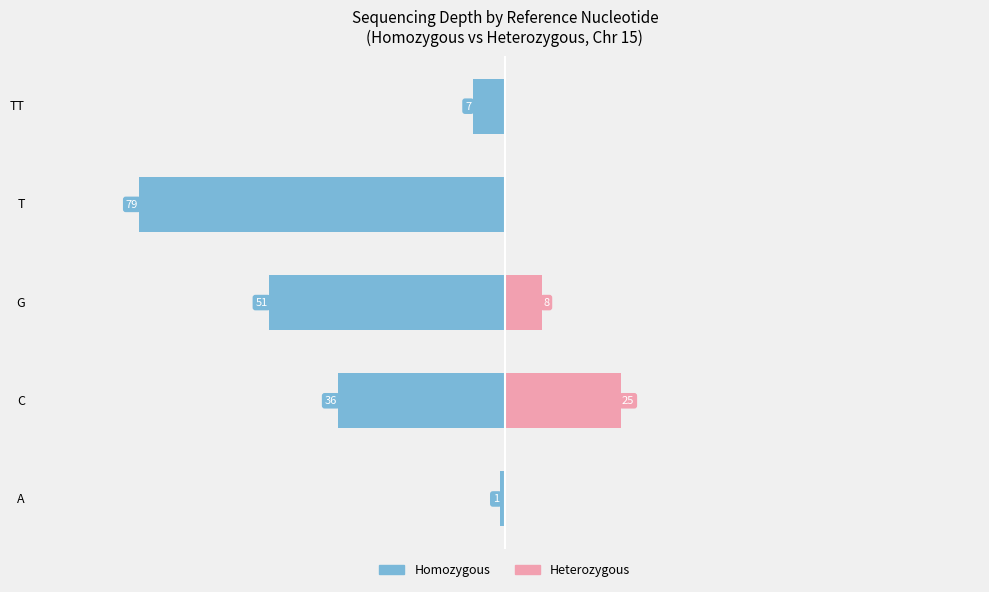

Does the chart contain any negative values?

Yes